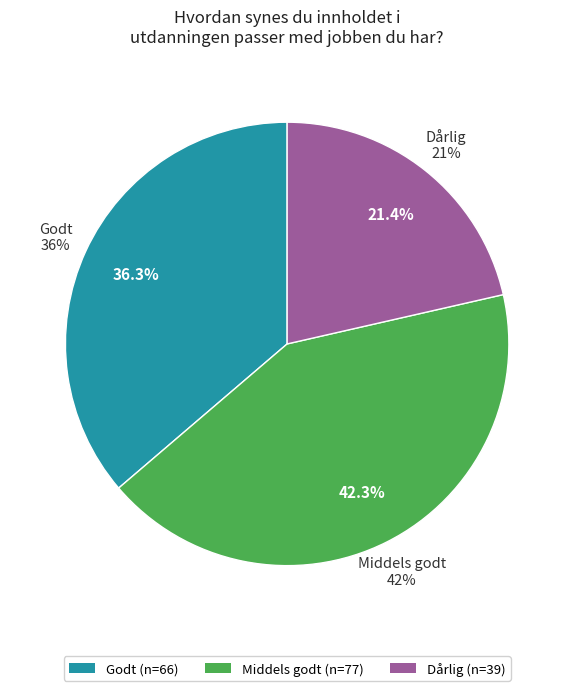

What is the change in value from Middels godt to Dårlig?

-38